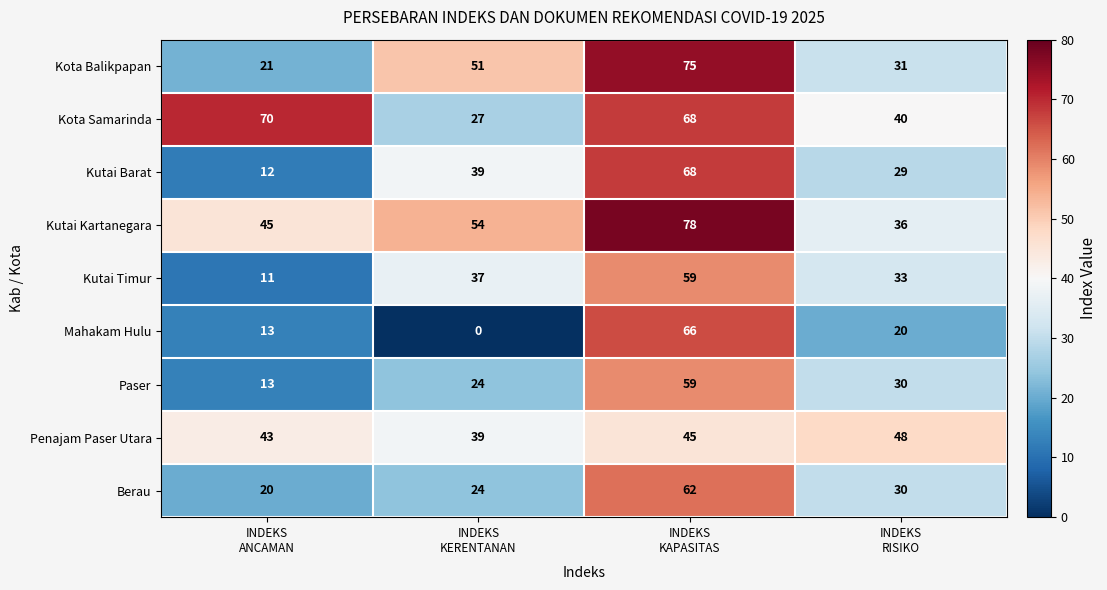

What is the sum of all Penajam Paser Utara values?

175